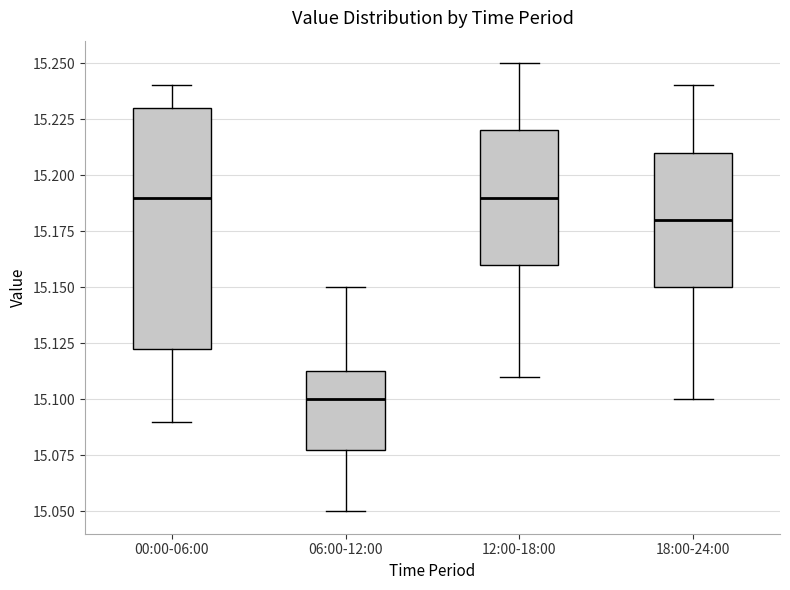

Where does the lower whisker of the box for 18:00-24:00 end on the y-axis? The values are not printed on the chart, so give them approximately, as read against the axis.

15.100